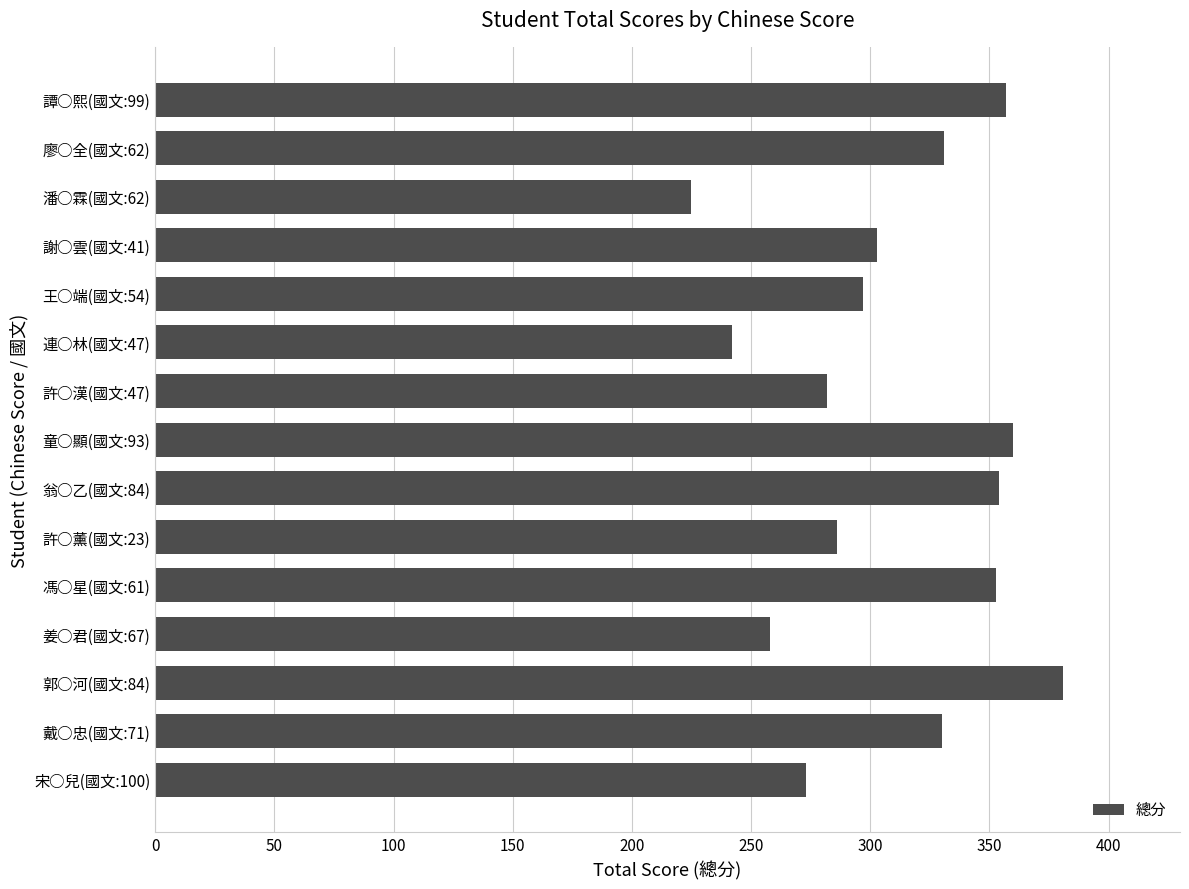

What is the maximum value shown in the chart?

381